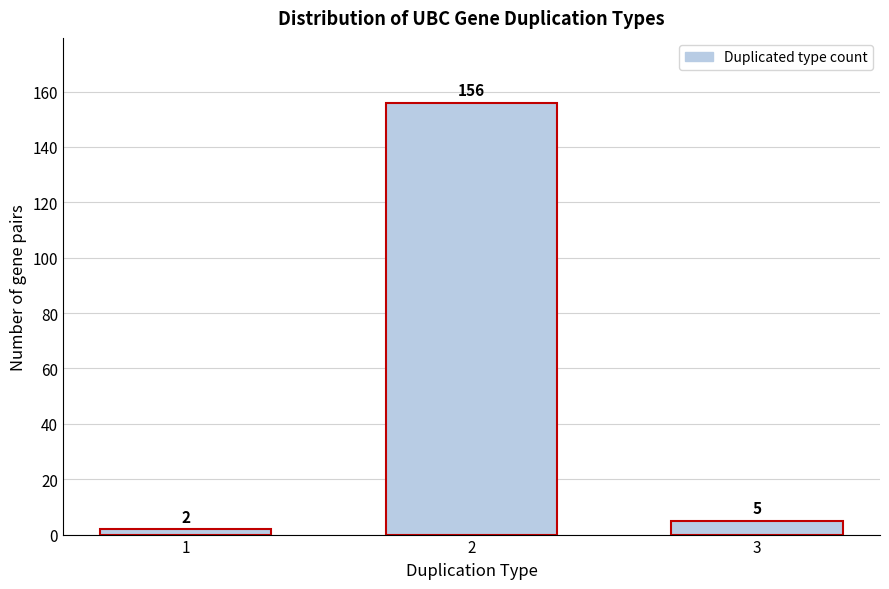

Reading right to left, transcribe all the data shown in this chart.

5	156	2